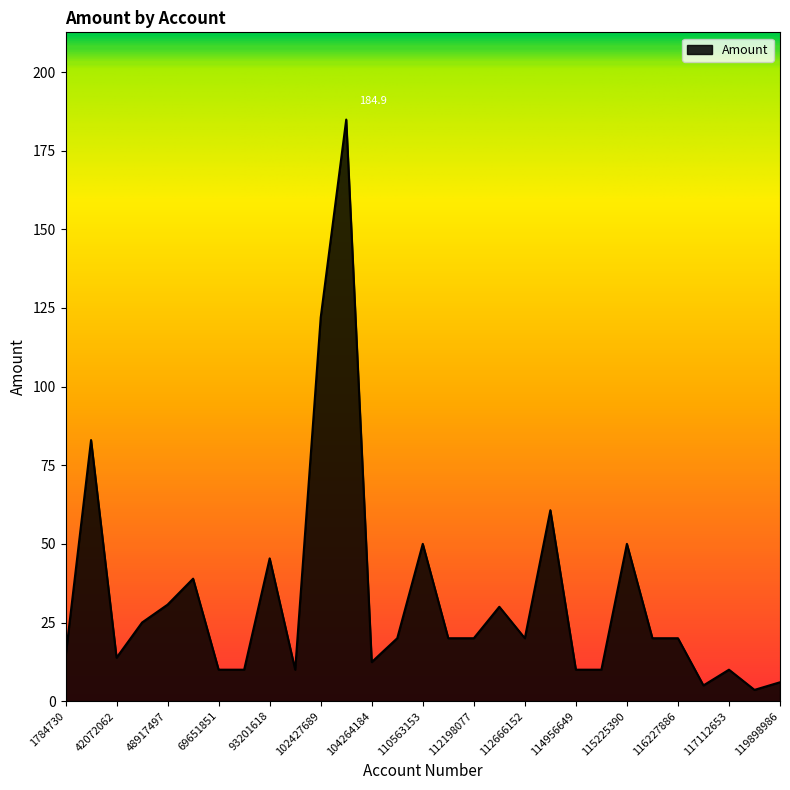

What is the maximum value shown in the chart?

184.9